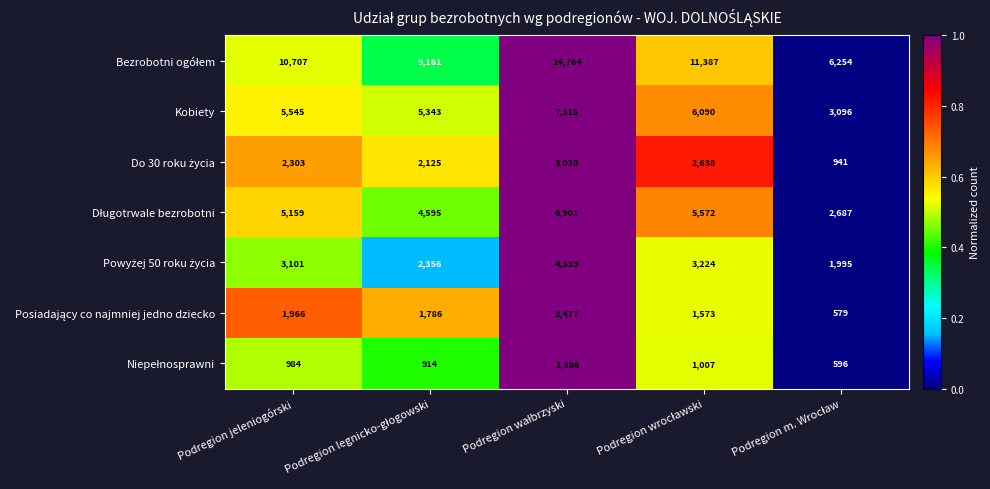

The value of Kobiety at Podregion jeleniogórski is 5545. True or false?

True